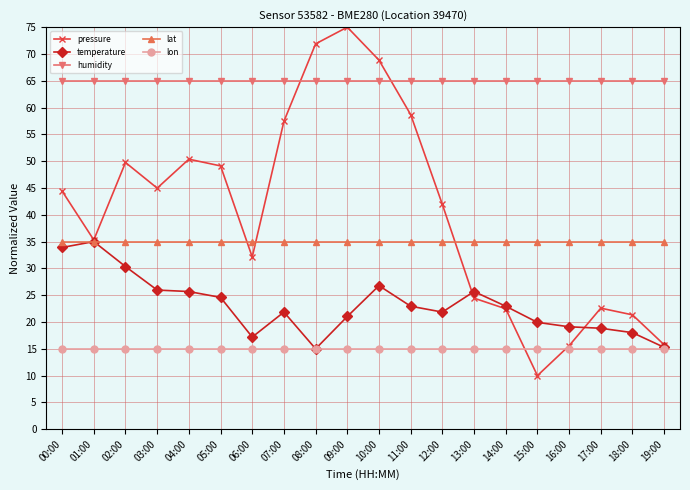

Which category has the highest value across all series?

09:00